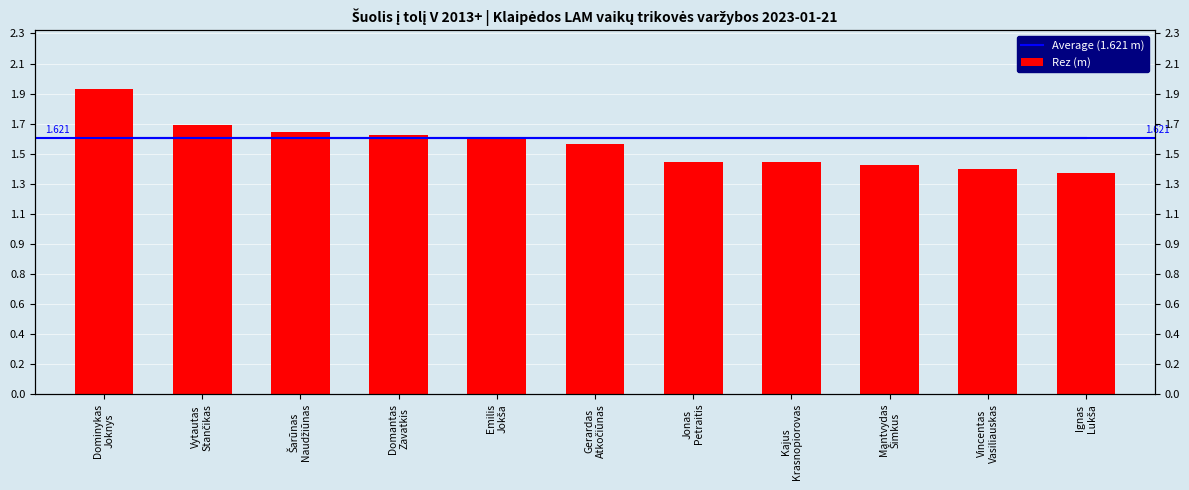

What is the highest value of the Rez (m) series?

1.9